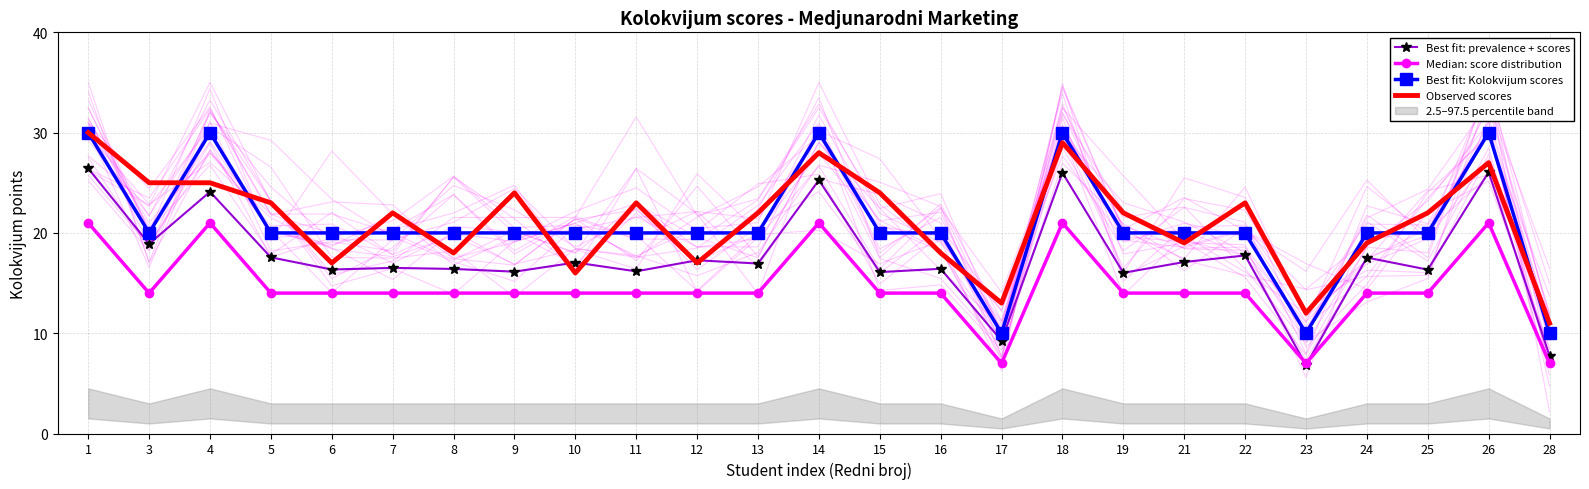

At how many categories does at least one series exceed 11?

24